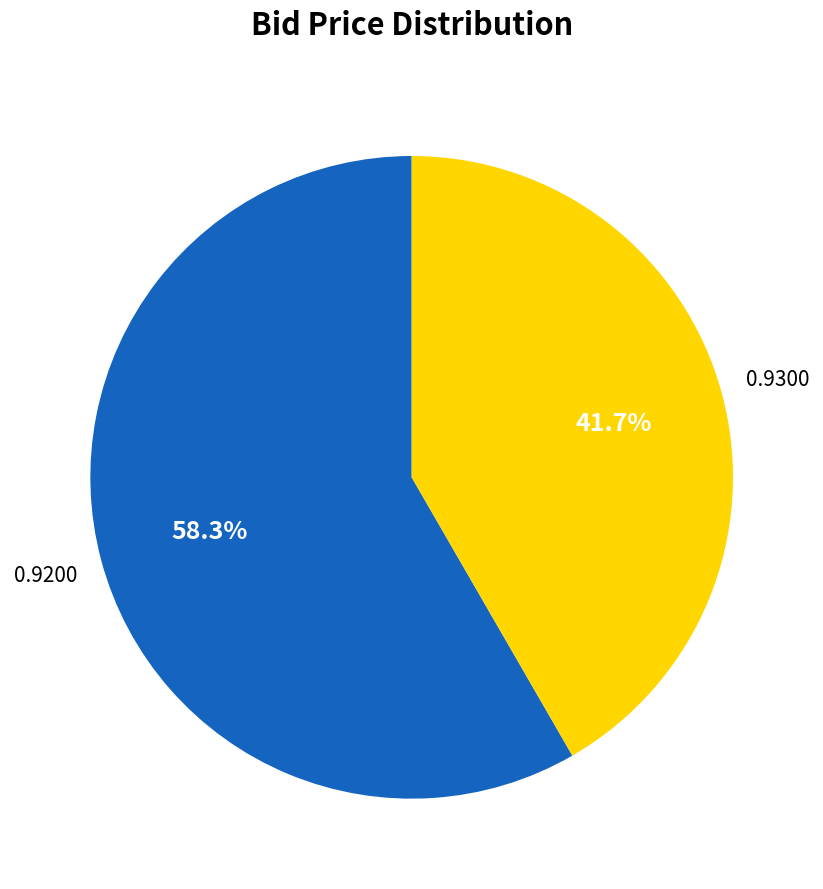

Is there any slice that represents more than half of the pie?

Yes